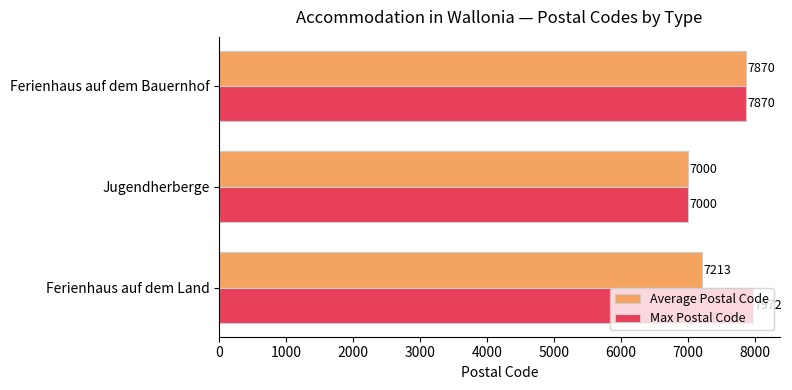

Which category has the lowest value across all series?

Jugendherberge